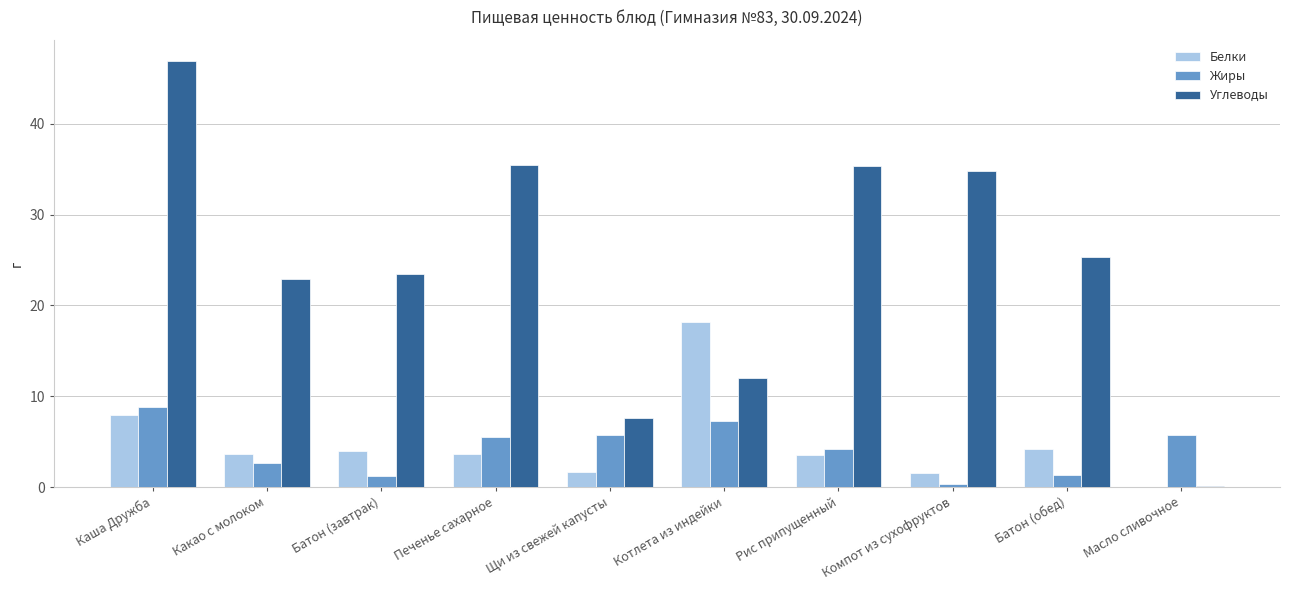

What is the difference between the Углеводы values at Какао с молоком and Батон (обед)?

2.4